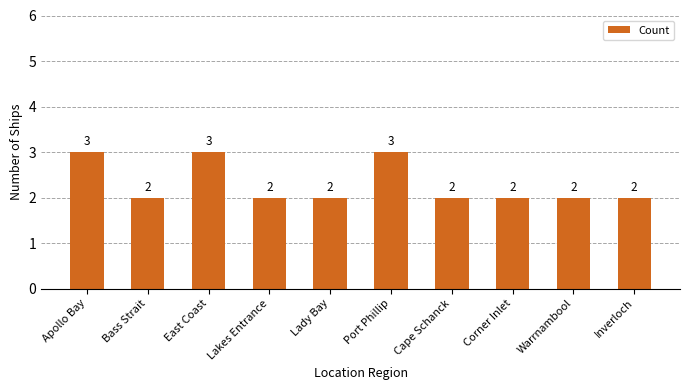

What is the sum of the values at Port Phillip and Lakes Entrance?

5